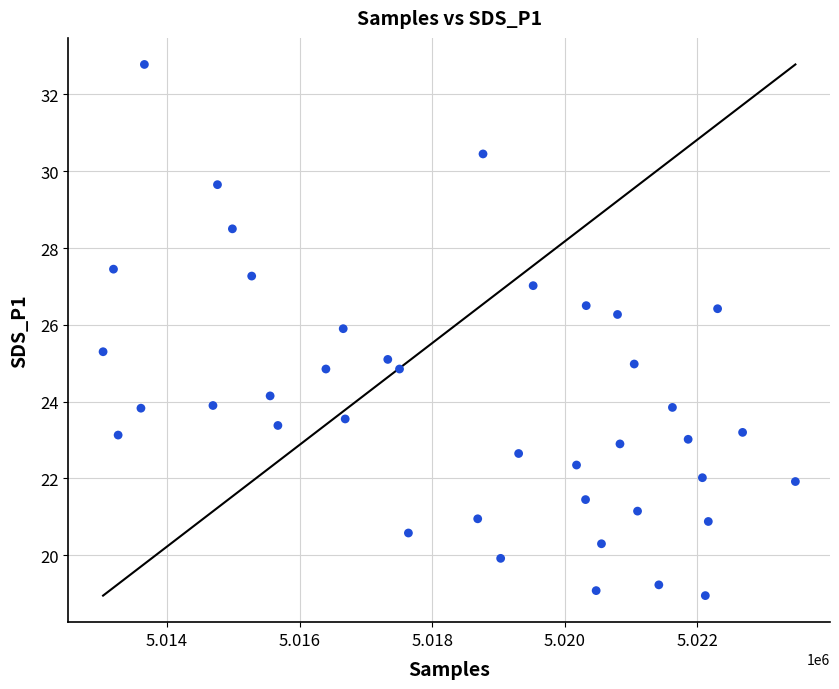

What is the range of Y values (max minus min)?

13.8